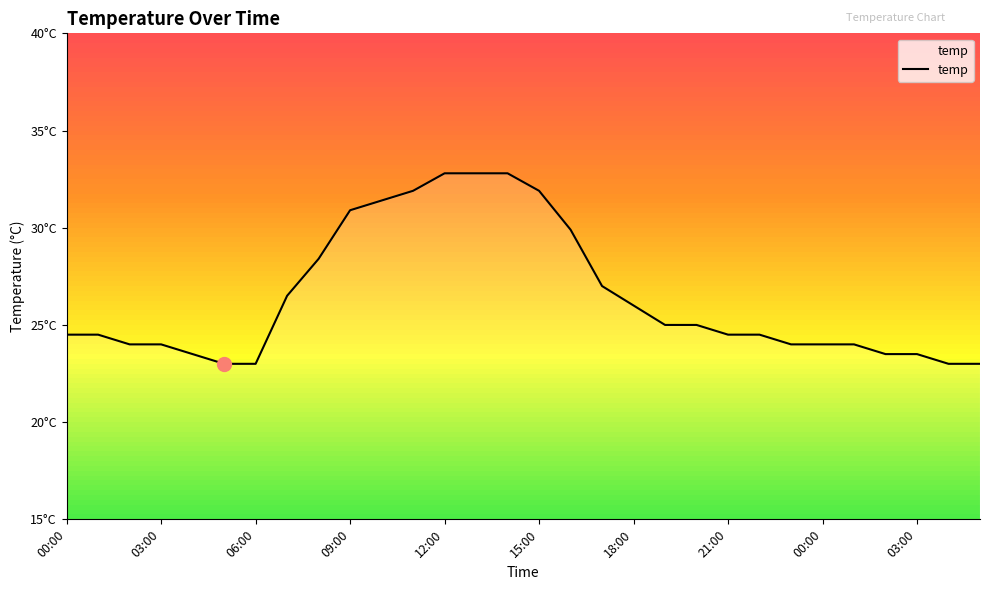

Does the chart display data point markers on the line(s)?

No